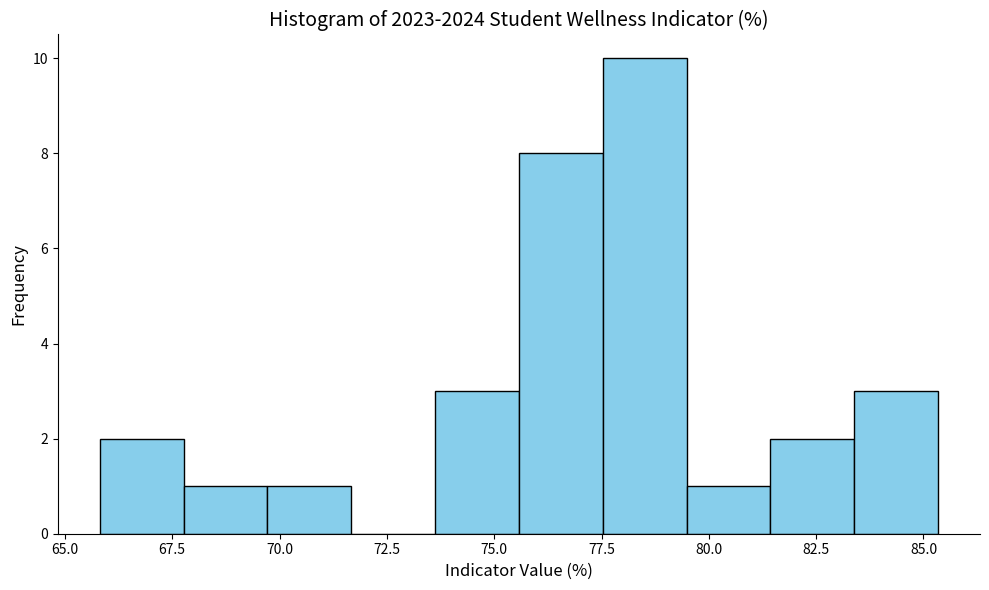

Around what value on the x-axis is the tallest bar? Give the approximate position of its centre, as read against the axis.

78.5